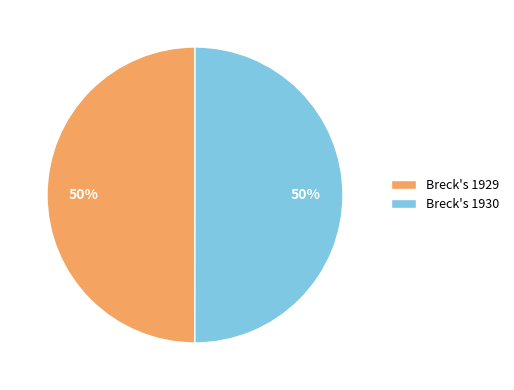

To the nearest percent, what portion does Breck's 1930 represent?

50%